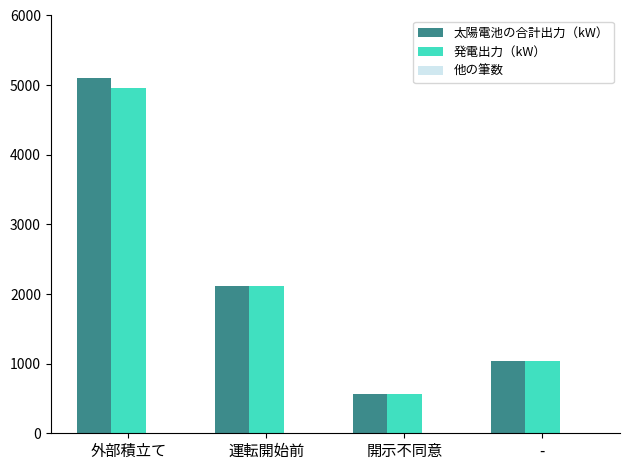

What is the maximum value shown in the chart?

5109.3